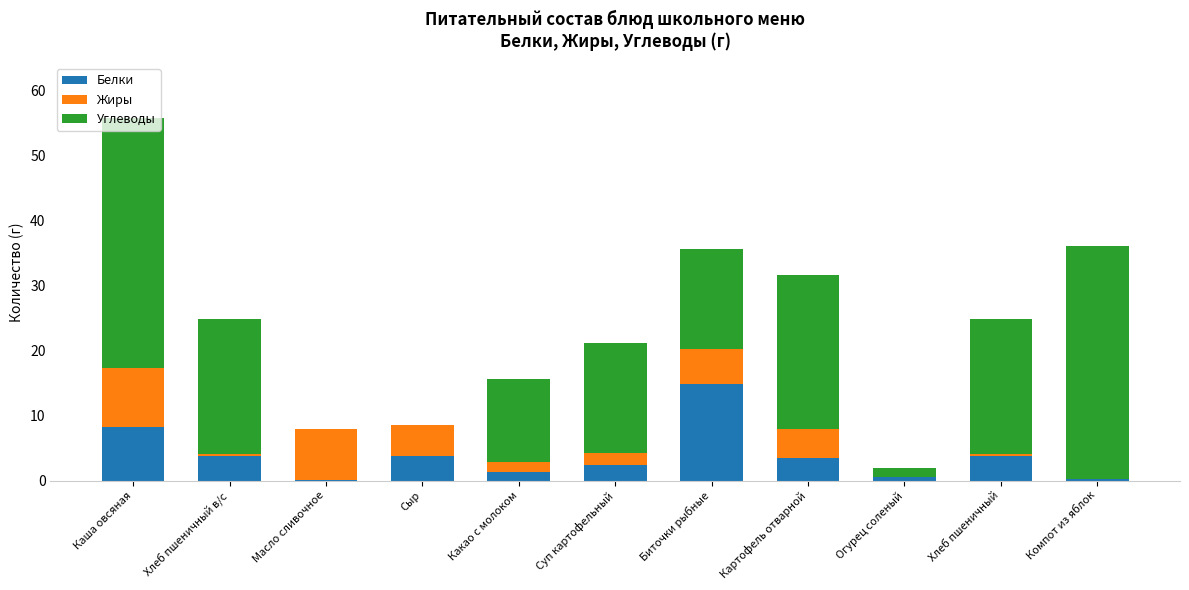

How many series are shown in this chart?

3